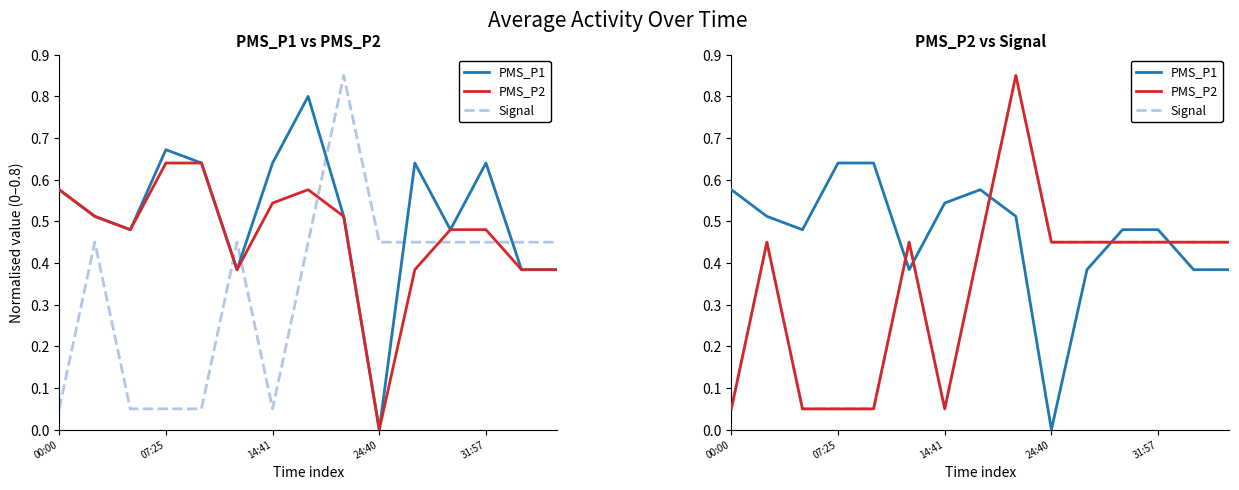

How many lines are shown in the chart?

3